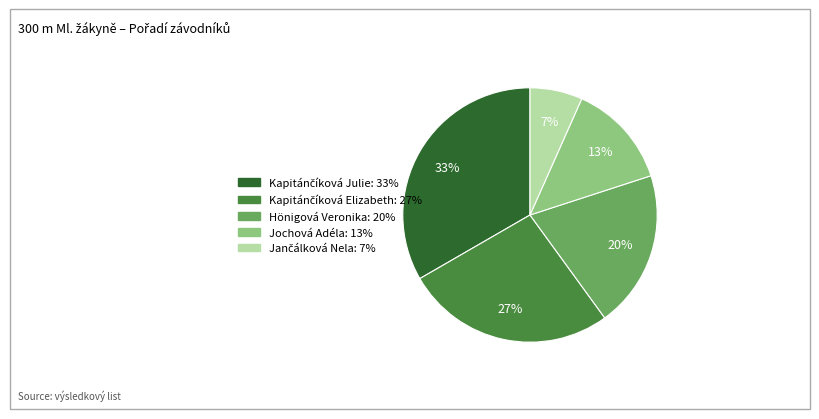

Does Hönigová Veronika account for over 50% of the chart?

No